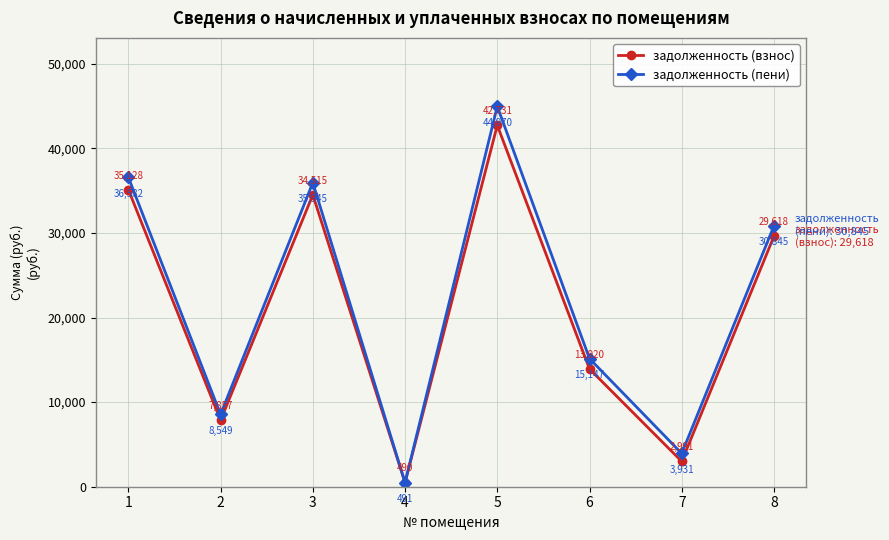

What is the value of the задолженность (пени) point at the 5th from the left?

44969.7